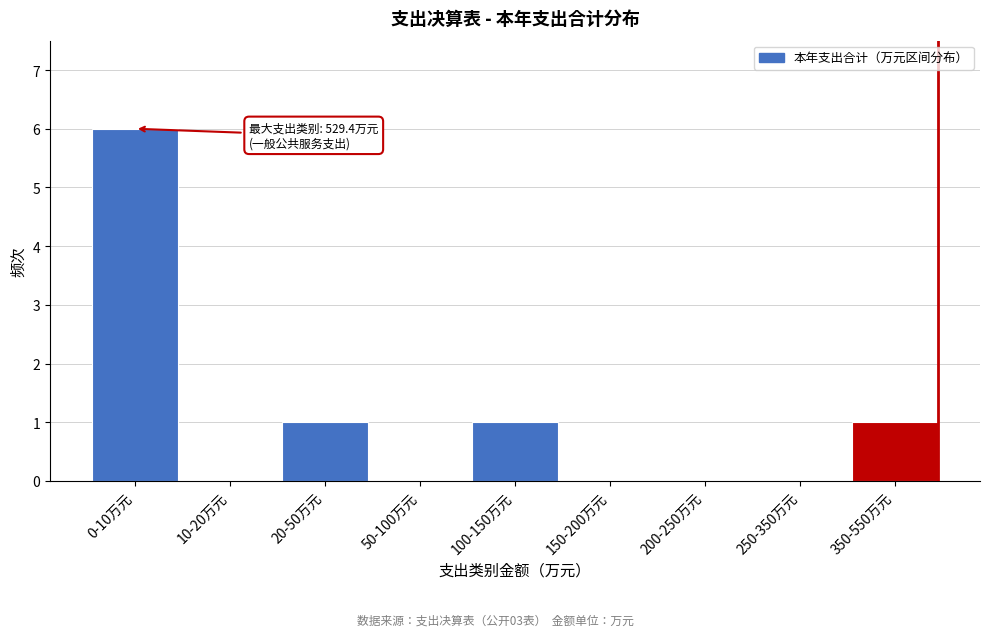

Reading left to right, transcribe all the data shown in this chart.

0-10万元=6	10-20万元=0	20-50万元=1	50-100万元=0	100-150万元=1	150-200万元=0	200-250万元=0	250-350万元=0	350-550万元=1